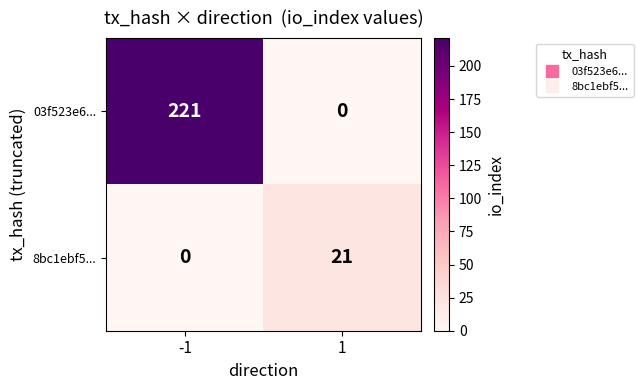

What is the sum of the 8bc1ebf5... values at 1 and -1?

21